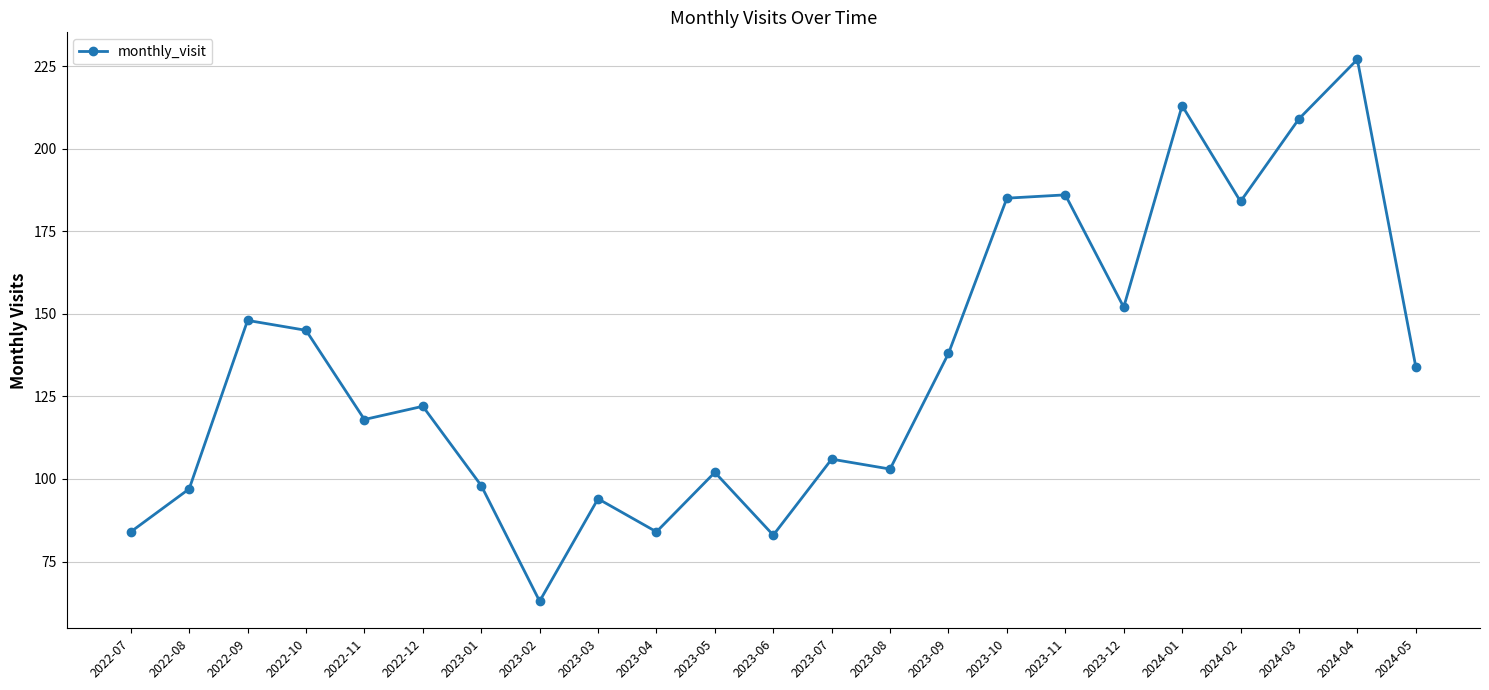

Between 2024-04 and 2023-06, which is larger?

2024-04